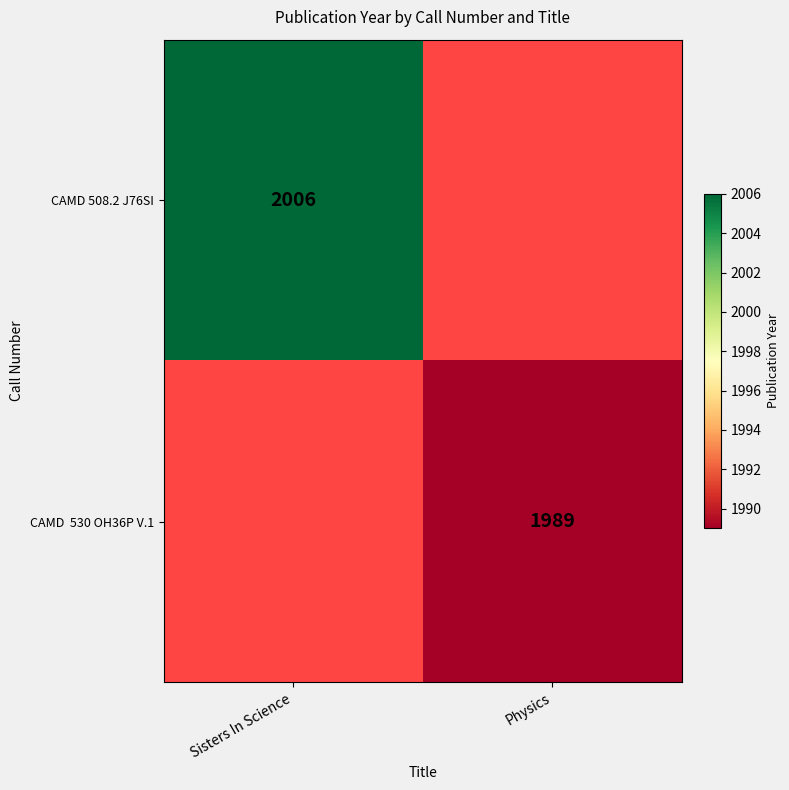

Is it true that CAMD 508.2 J76SI equals 2006 at Sisters In Science?

True